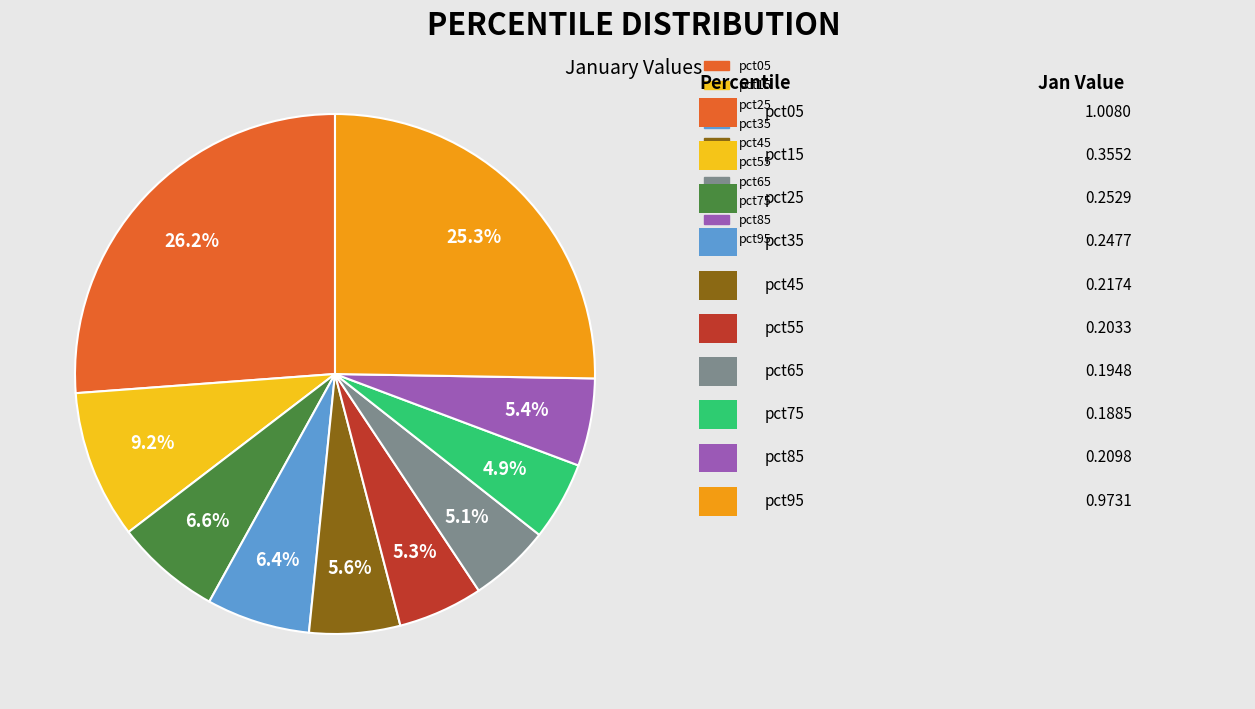

To the nearest percent, what percentage of the pie is pct95?

25%